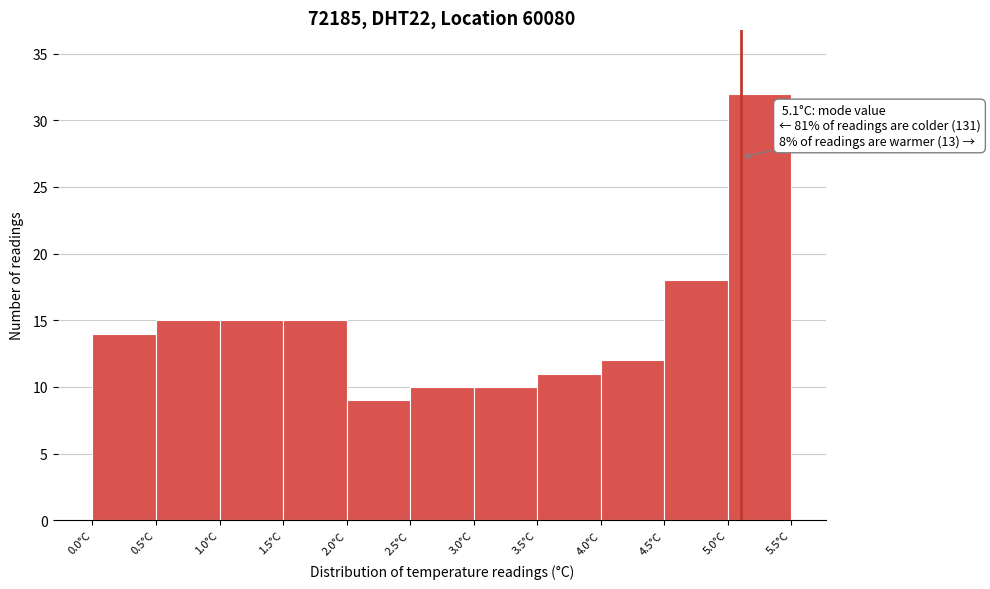

Over which range of the x-axis is the bar tallest?

5.0 to 5.5